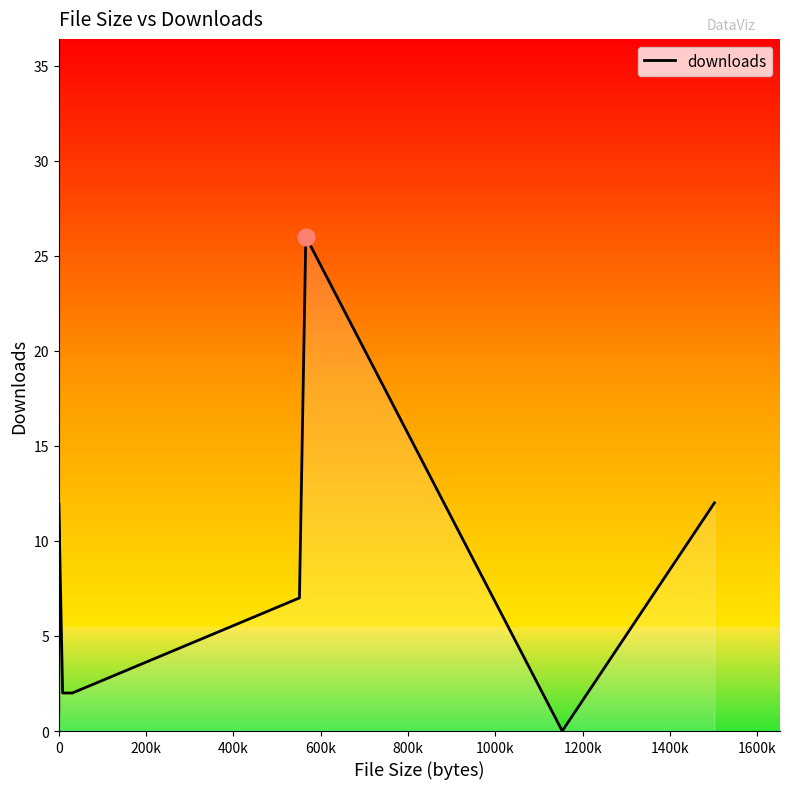

Reading right to left, what are all the values shown in this chart?

12	0	26	7	2	2	12	8	5	1	1	1